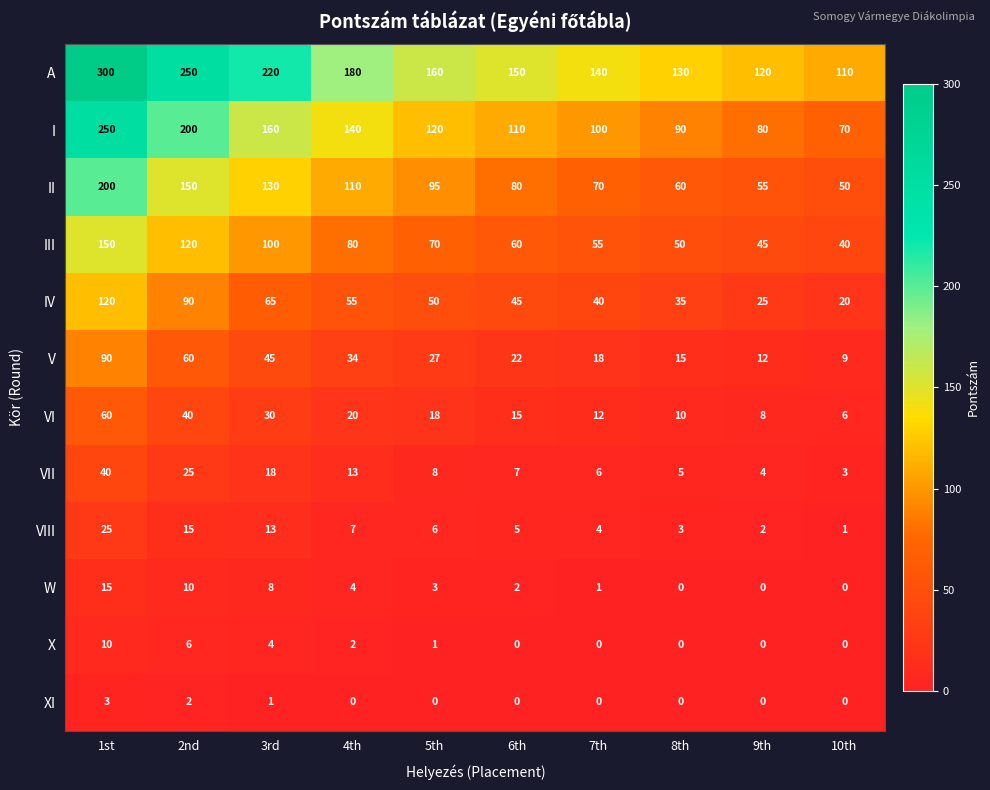

At which category is the sum across all series the highest?

1st